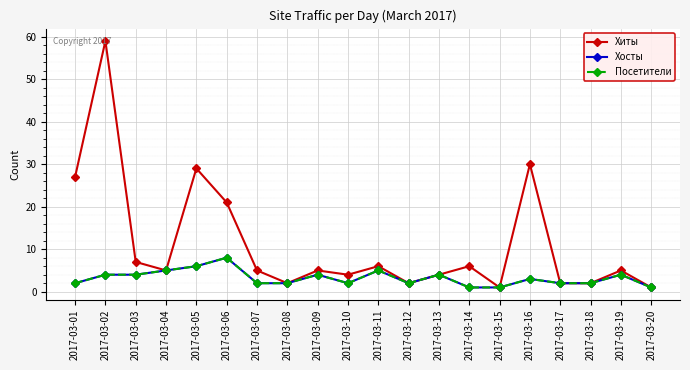

Which series has the widest spread of values?

Хиты